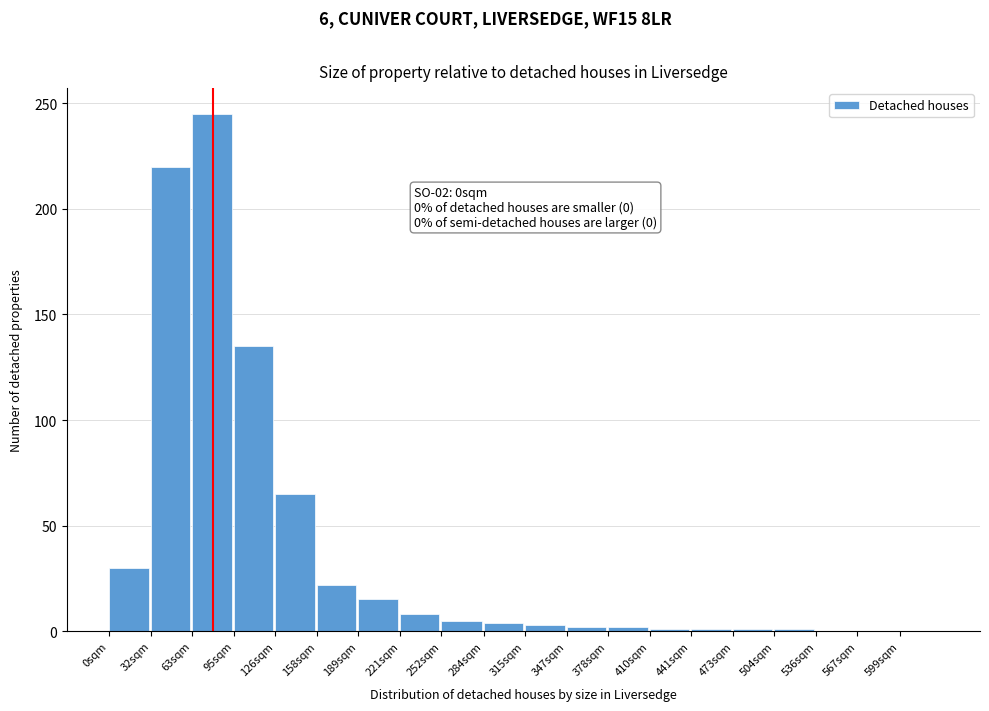

Which category has the highest value across all series?

63sqm